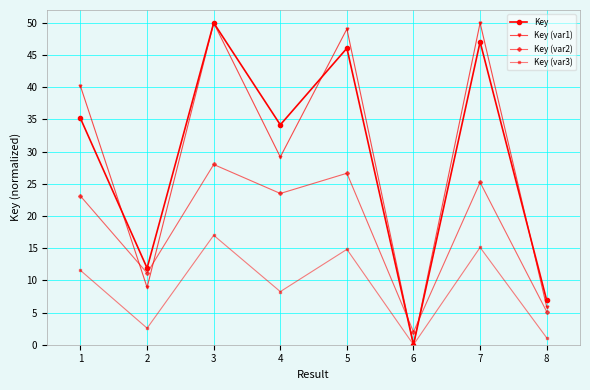

What is the highest value of the Key (var2) series?

28.0